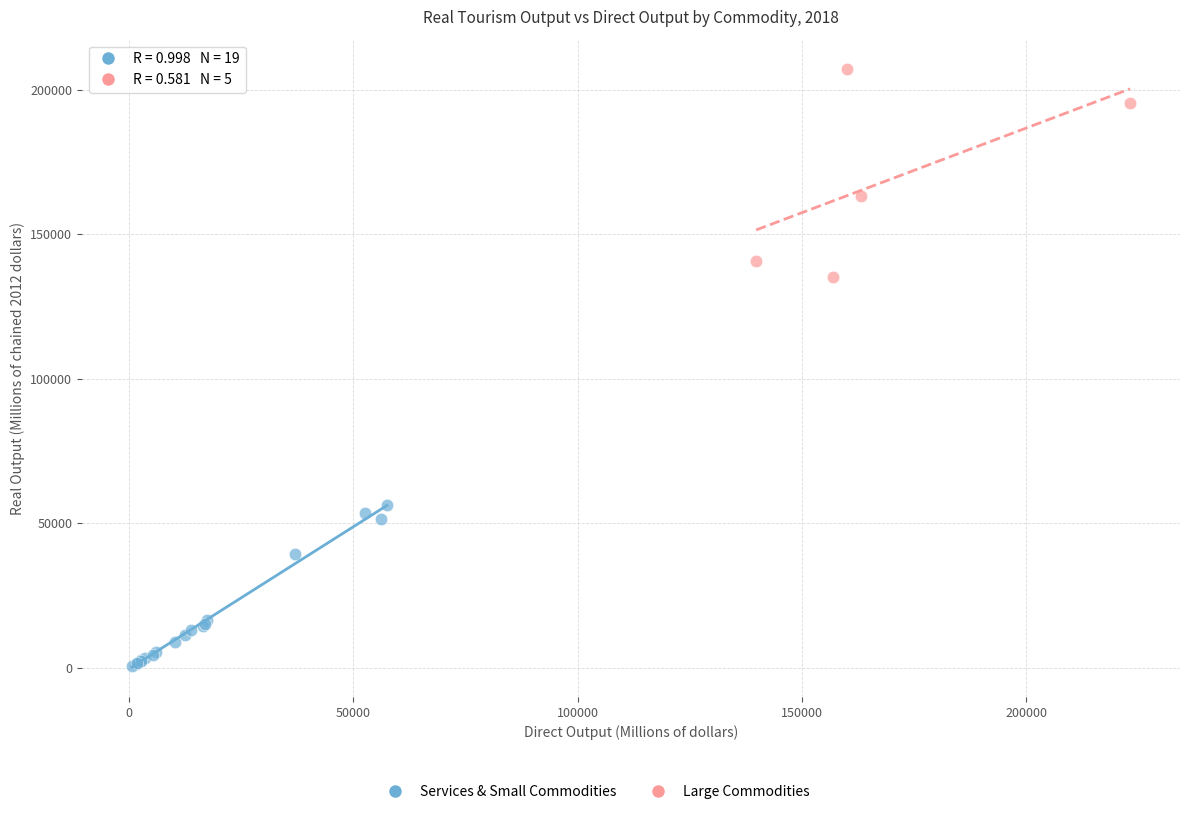

Which series has the widest spread of Y values?

Large Commodities